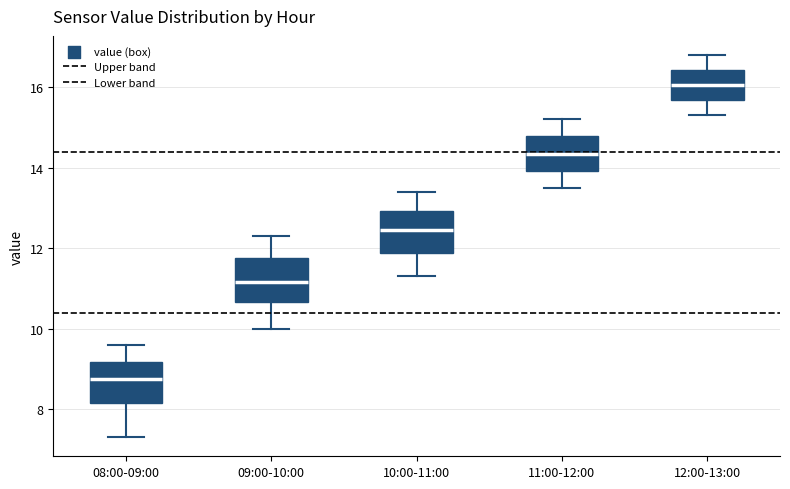

Reading left to right, transcribe this box plot: for each box, give where its median line is, the range the box spans, and where its two whiskers end, as read against the y-axis. The values are not printed on the chart, so give them approximately, as read against the axis.

08:00-09:00: median 8.8, box 8.2 to 9.2, whiskers 7.4 to 9.6
09:00-10:00: median 11.2, box 10.6 to 11.8, whiskers 10.0 to 12.4
10:00-11:00: median 12.4, box 11.8 to 13.0, whiskers 11.4 to 13.4
11:00-12:00: median 14.4, box 14.0 to 14.8, whiskers 13.6 to 15.2
12:00-13:00: median 16.0, box 15.6 to 16.4, whiskers 15.4 to 16.8